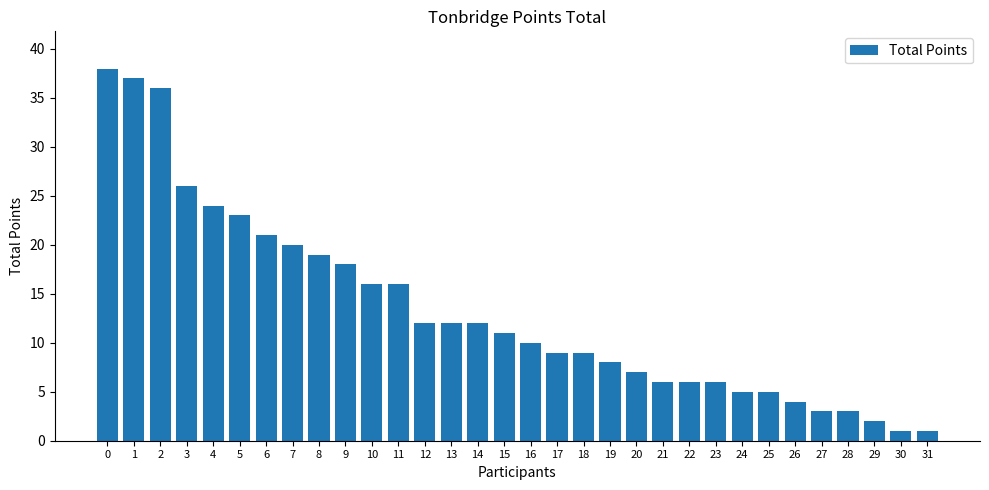

Between 26 and 4, which is larger?

4